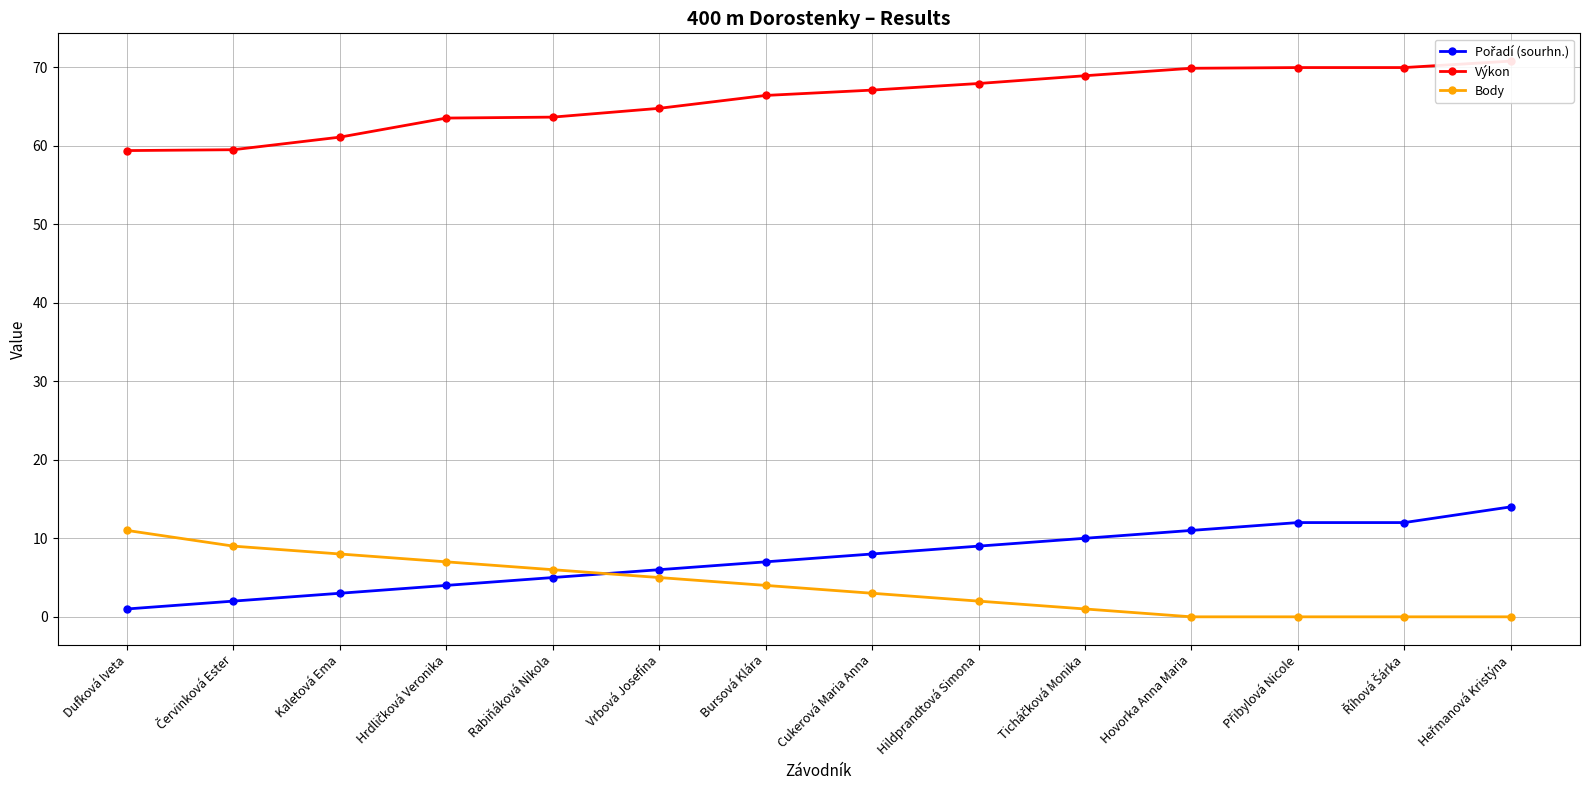

Read the Výkon value at Hrdličková Veronika.

63.5